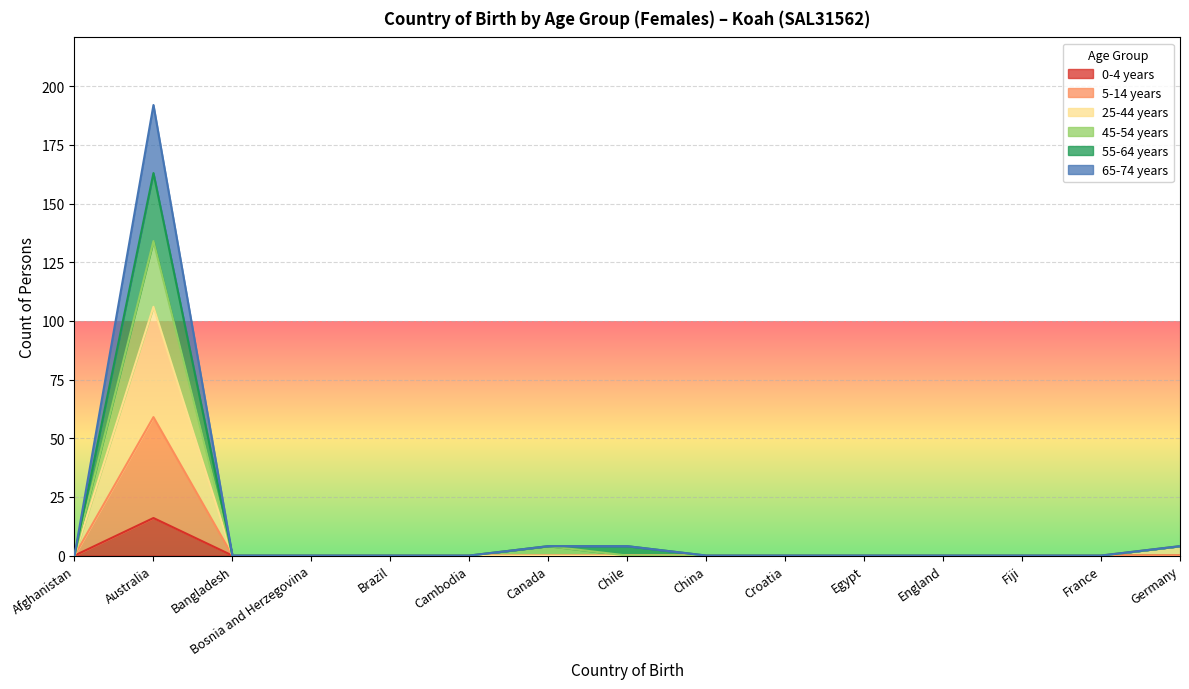

What is the label of the 12th point from the left?

England